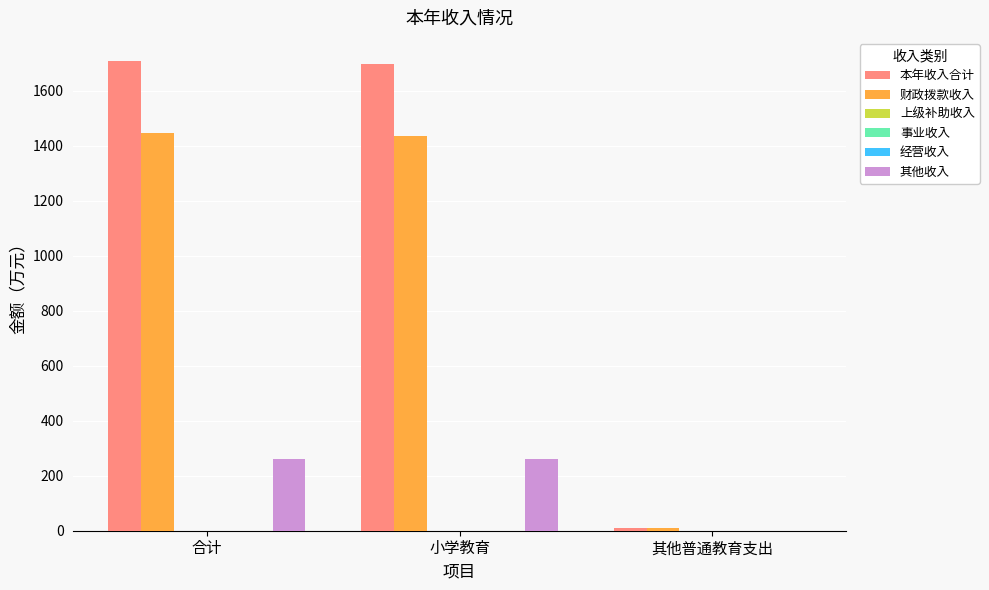

Reading right to left, extract all data points from this chart.

本年收入合计: 其他普通教育支出=10.0	小学教育=1695.9	合计=1705.9
财政拨款收入: 其他普通教育支出=10.0	小学教育=1435.4	合计=1445.4
上级补助收入: 其他普通教育支出=0.0	小学教育=0.0	合计=0.0
事业收入: 其他普通教育支出=0.0	小学教育=0.0	合计=0.0
经营收入: 其他普通教育支出=0.0	小学教育=0.0	合计=0.0
其他收入: 其他普通教育支出=0.0	小学教育=260.5	合计=260.5